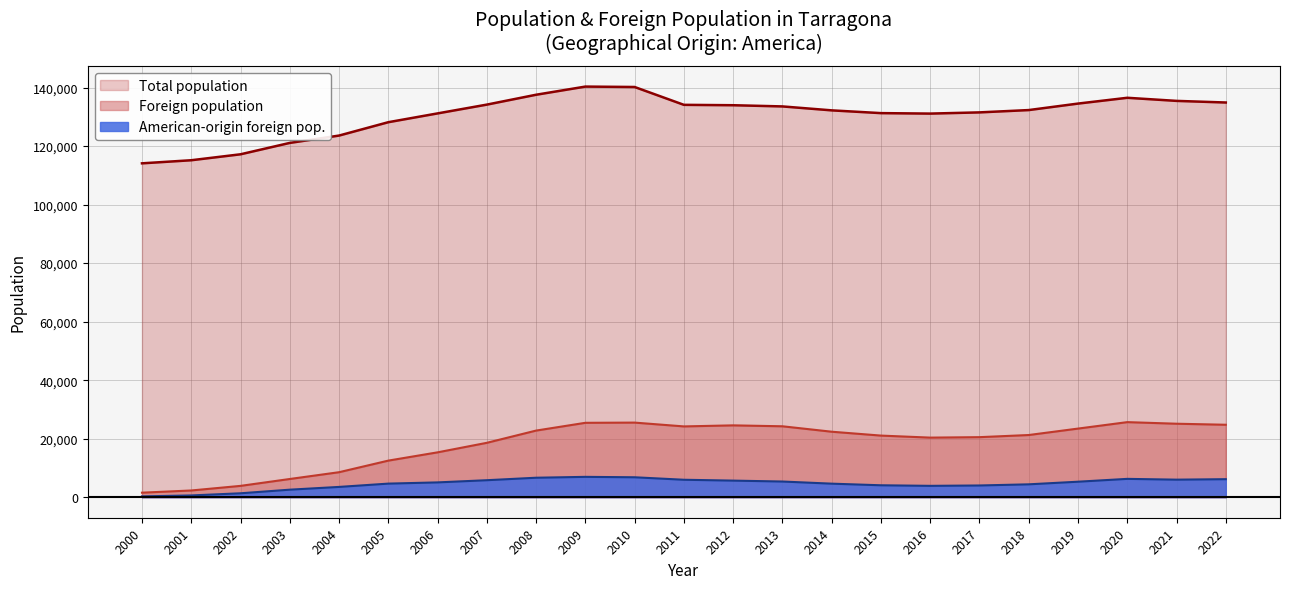

In American-origin foreign pop., how many points are higher than both neighbors (excluding endpoints)?

2